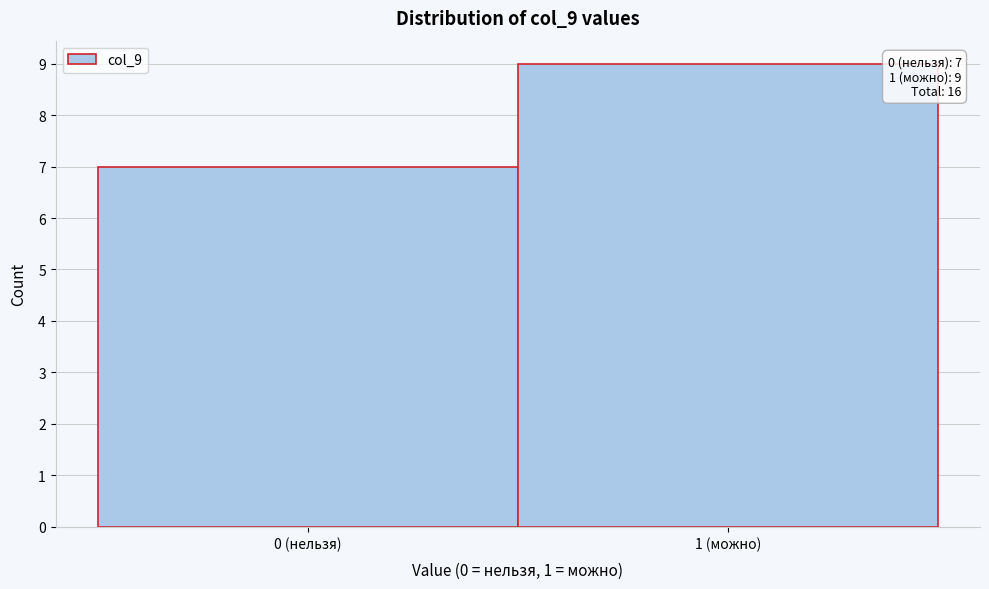

Reading right to left, list all the values displayed in this chart.

9	7